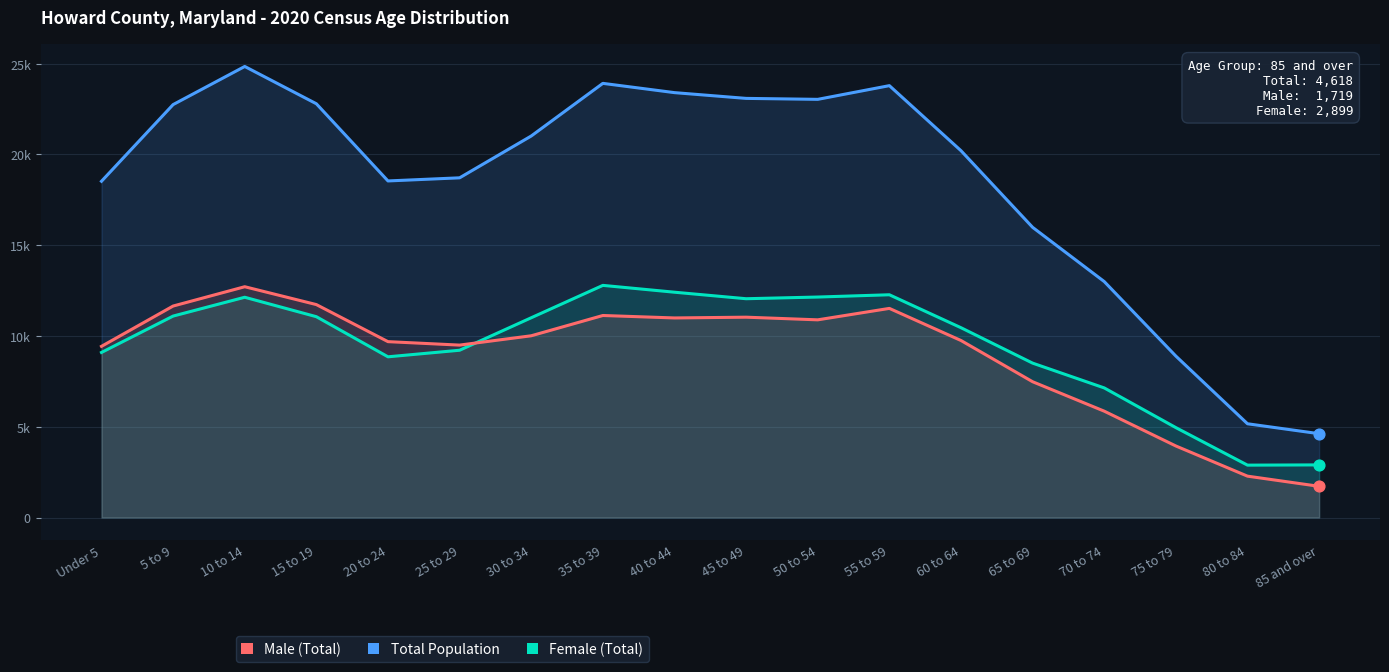

Is the value of Male (Total) at 20 to 24 greater than the value of Total Population at 80 to 84?

Yes